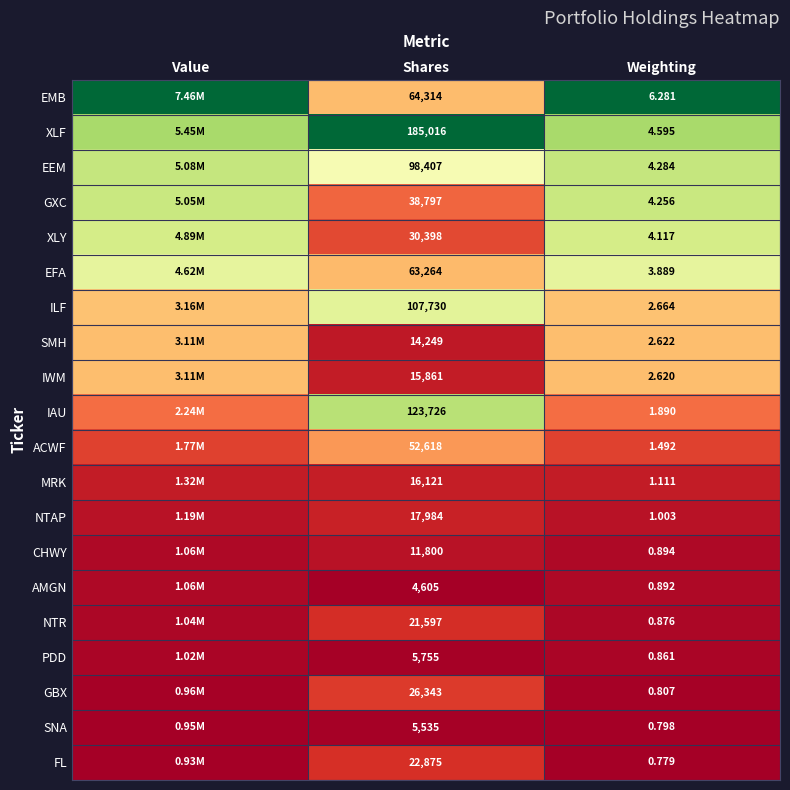

At Weighting, list the series in order from largest to smallest.

EMB, XLF, EEM, GXC, XLY, EFA, ILF, SMH, IWM, IAU, ACWF, MRK, NTAP, CHWY, AMGN, NTR, PDD, GBX, SNA, FL